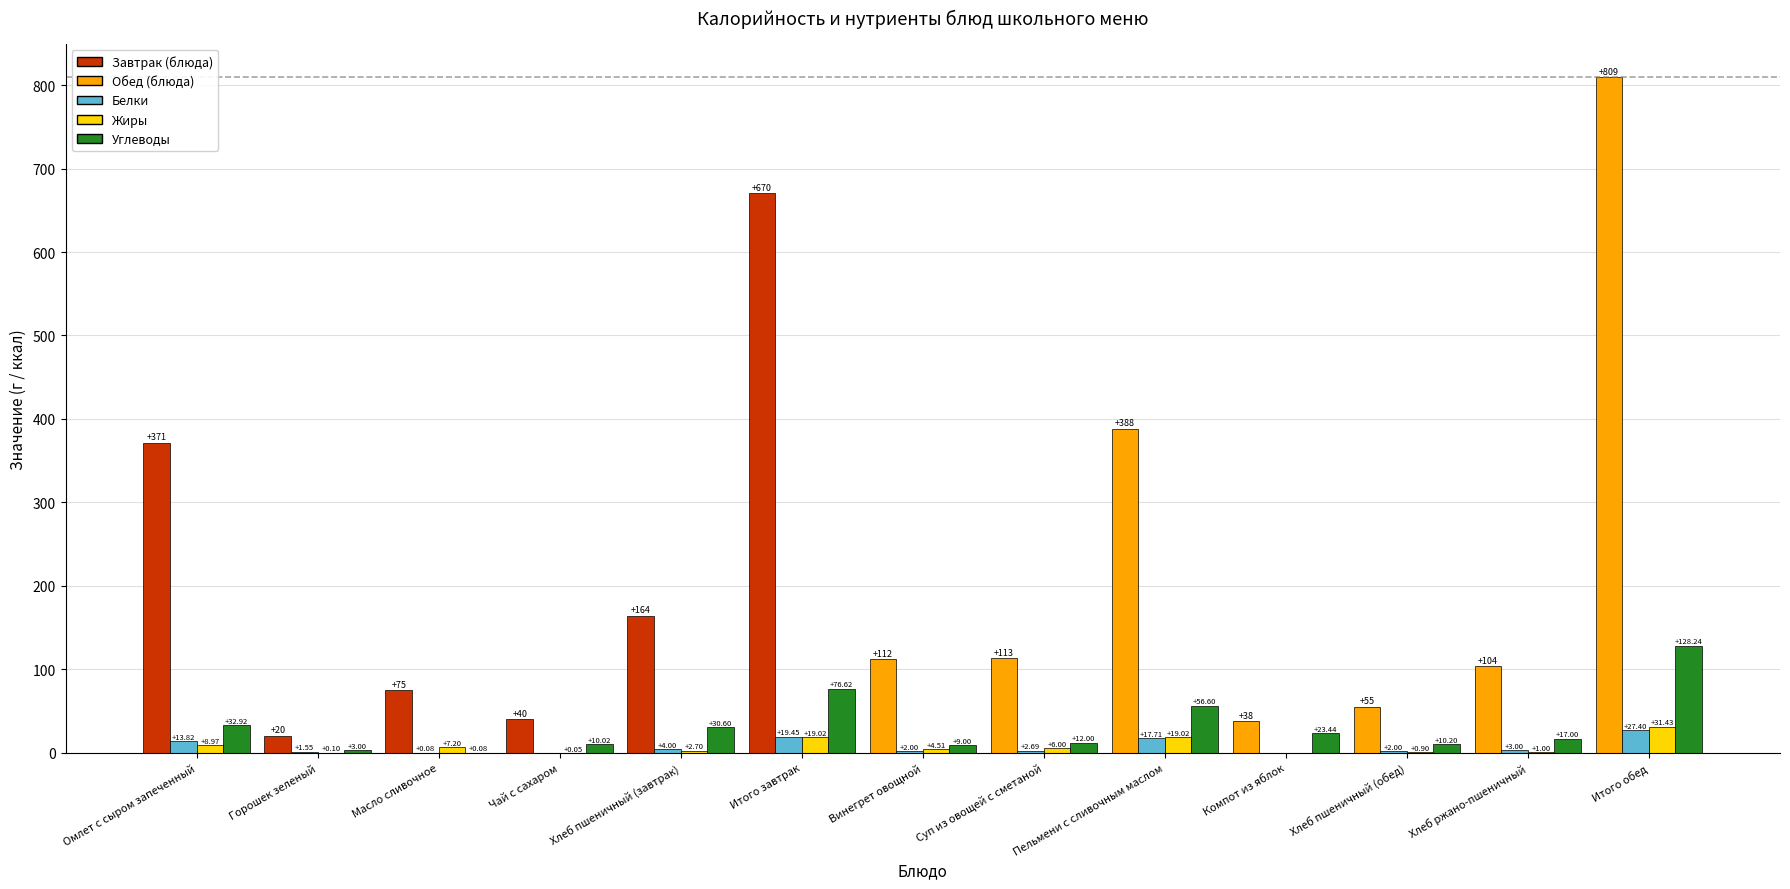

Which label corresponds to the largest value in the chart?

Итого обед